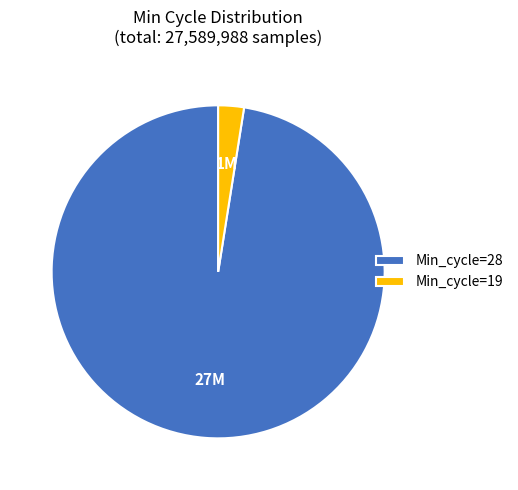

Between Min_cycle=28 and Min_cycle=19, which is larger?

Min_cycle=28